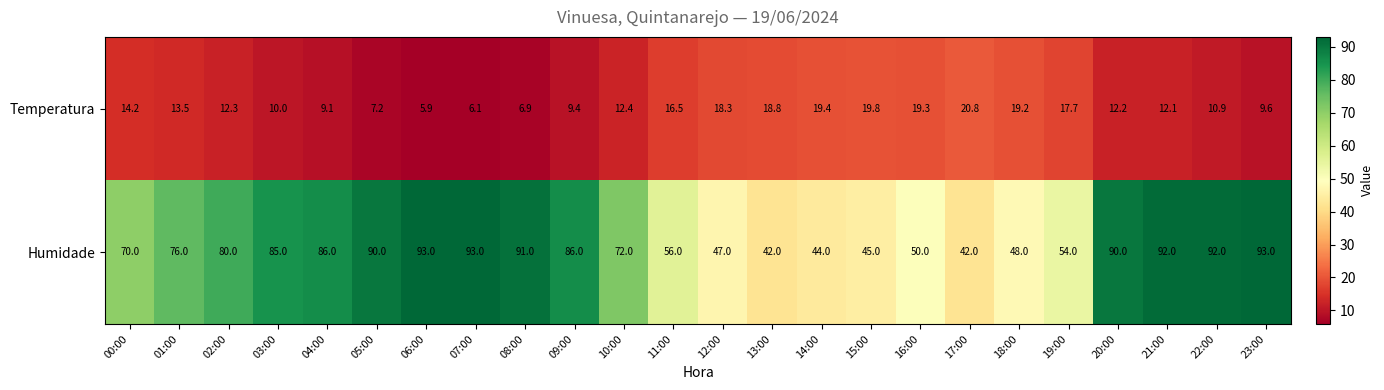

At which category is the sum across all series the highest?

21:00